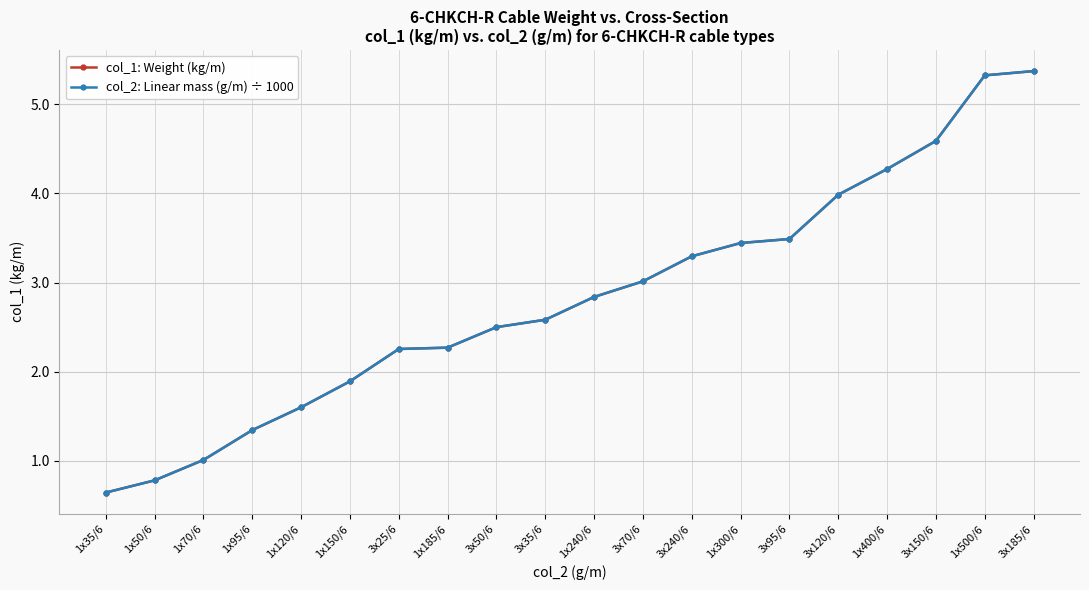

Is this an area chart (filled region under the line)?

No